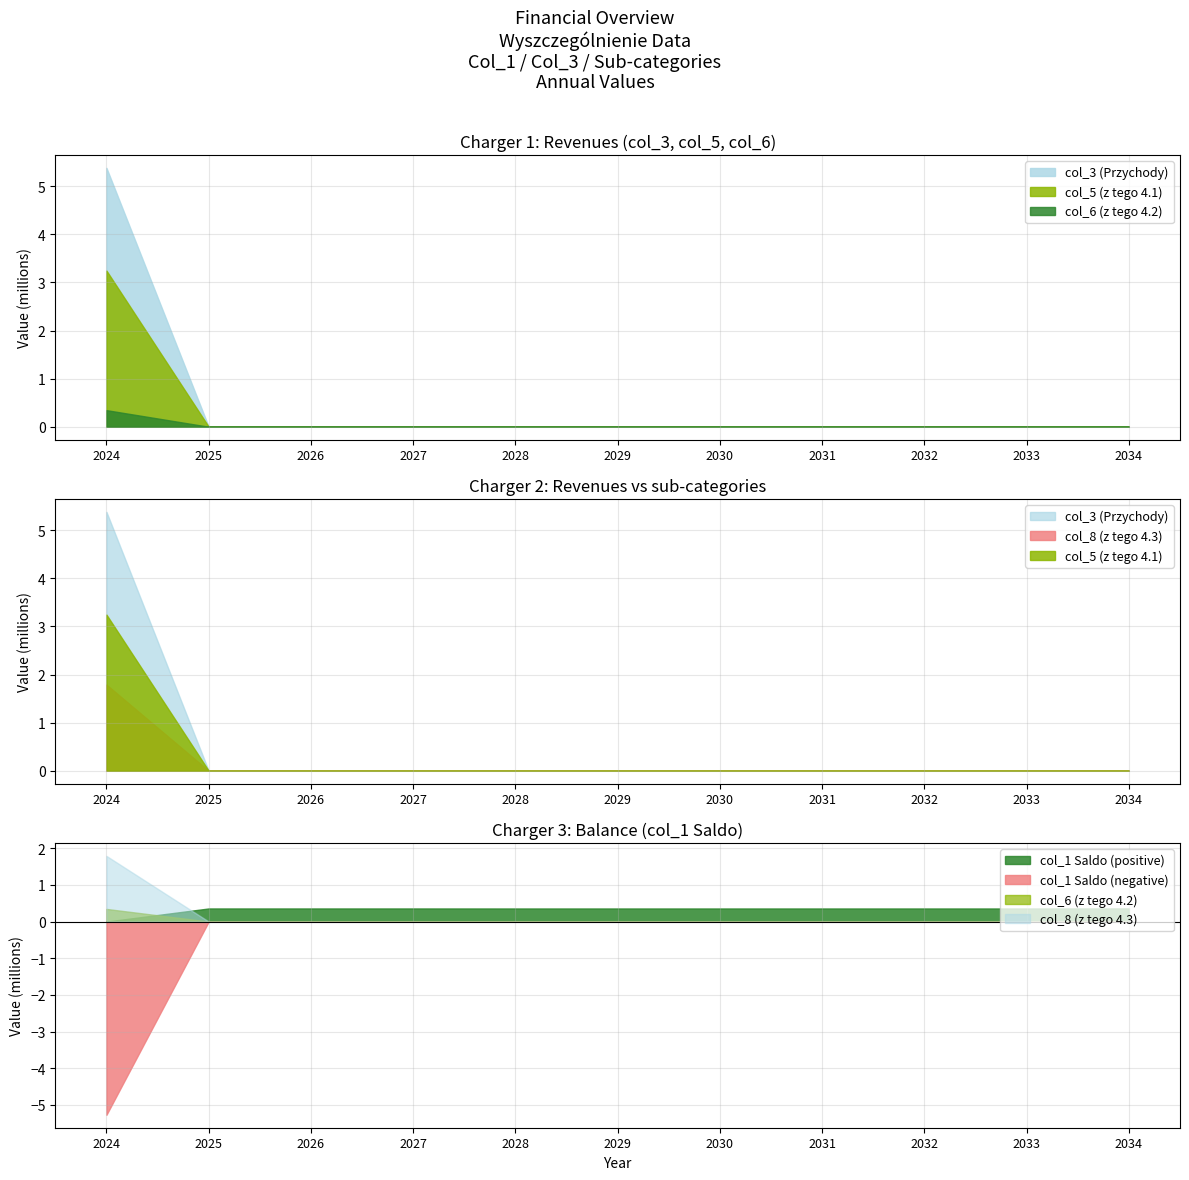

What is the value of the col_1 (Saldo) point at the 11th from the left?

358800